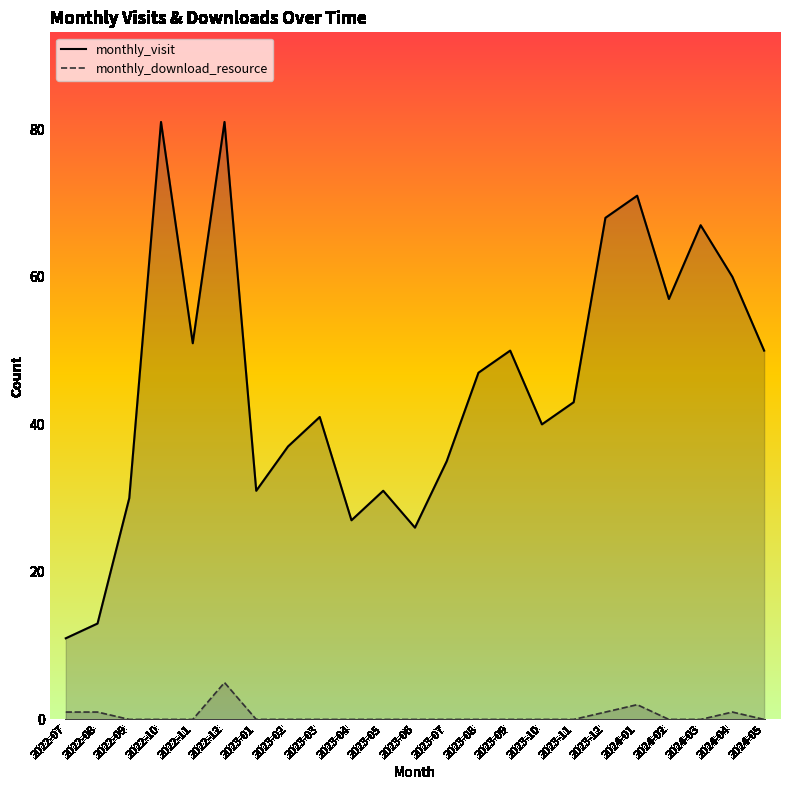

In monthly_visit, how many points are higher than both neighbors (excluding endpoints)?

7